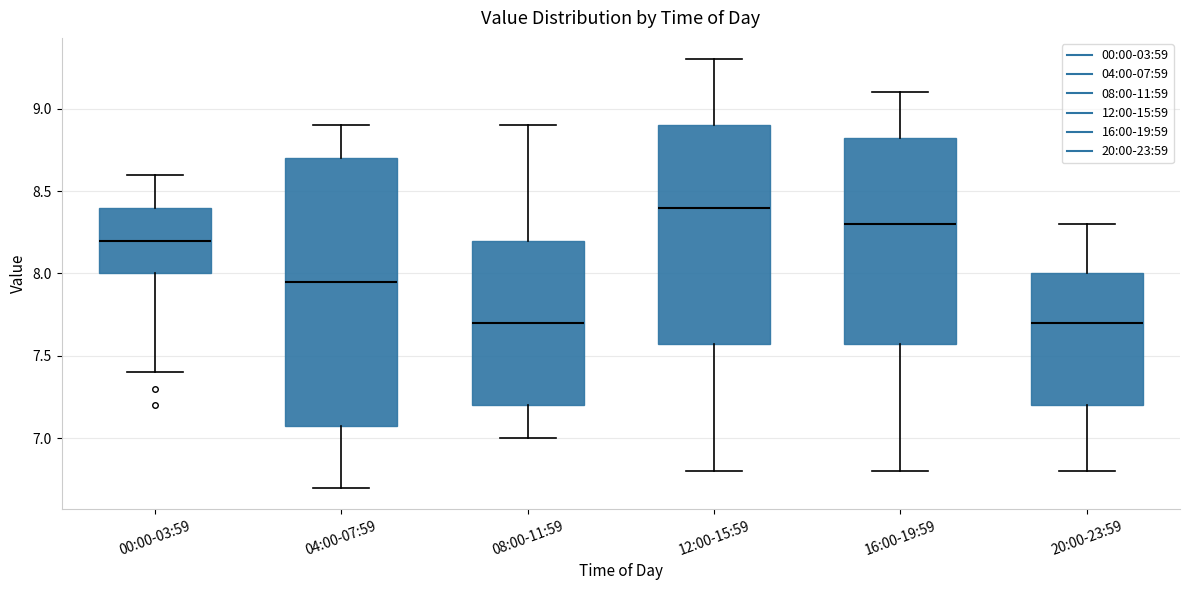

Reading left to right, read every box against the y-axis: the position of its median line, the range the box covers, and the ends of its whiskers. The values are not printed on the chart, so give them approximately, as read against the axis.

00:00-03:59: median 8.20, box 8.00 to 8.40, whiskers 7.40 to 8.60
04:00-07:59: median 7.95, box 7.10 to 8.70, whiskers 6.70 to 8.90
08:00-11:59: median 7.70, box 7.20 to 8.20, whiskers 7.00 to 8.90
12:00-15:59: median 8.40, box 7.60 to 8.90, whiskers 6.80 to 9.30
16:00-19:59: median 8.30, box 7.60 to 8.85, whiskers 6.80 to 9.10
20:00-23:59: median 7.70, box 7.20 to 8.00, whiskers 6.80 to 8.30